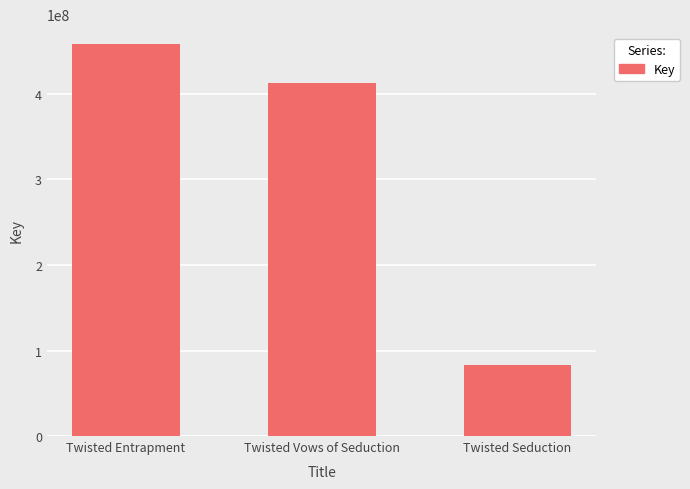

Is it true that the value at Twisted Entrapment is 131016390?

False